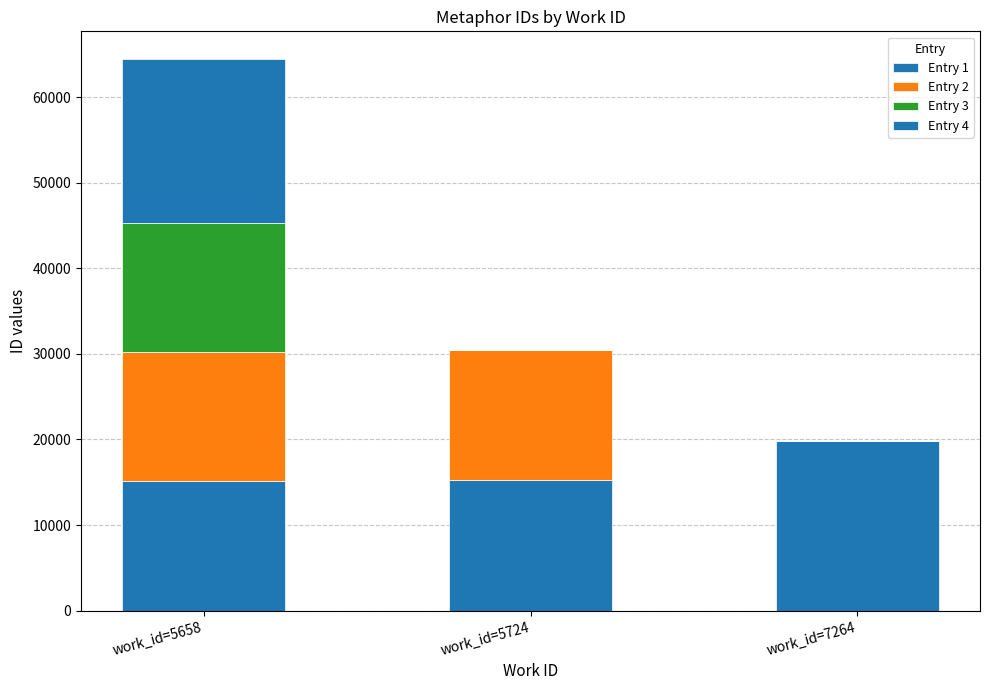

What is the difference between the maximum and minimum values in the Entry 2 series?

15258